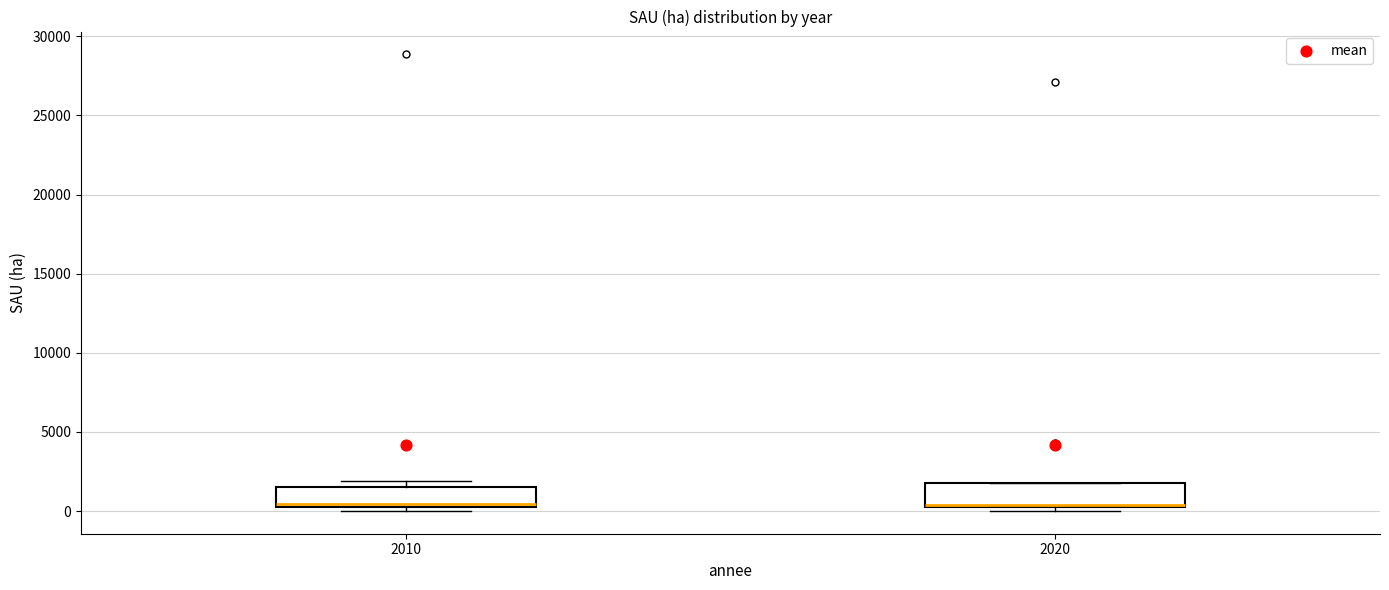

Where is the lower edge of the box at x = 2020 on the y-axis? The values are not printed on the chart, so give them approximately, as read against the axis.

500